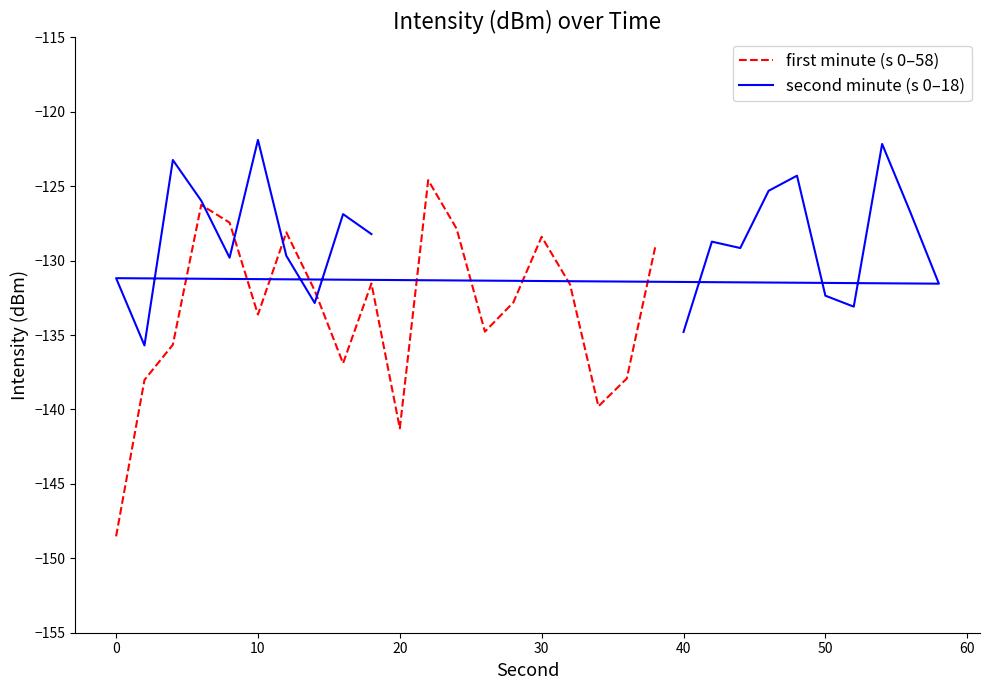

The first minute (s 0–58) series shows -141.3 at 20. True or false?

True